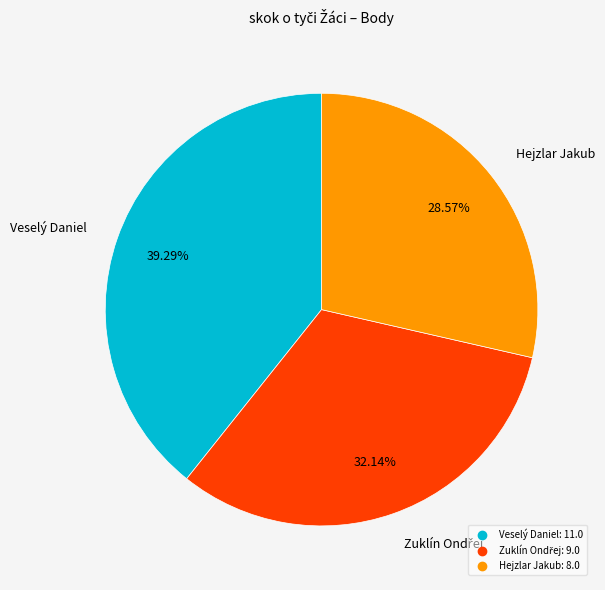

To the nearest percent, what percentage of the pie is Hejzlar Jakub?

29%